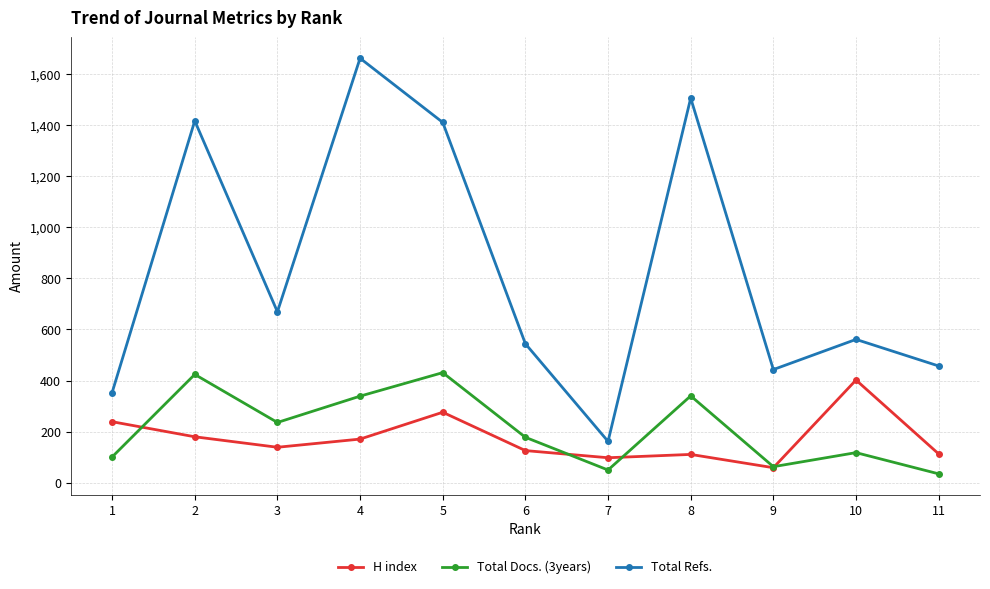

Where is the first local minimum for H index?

3